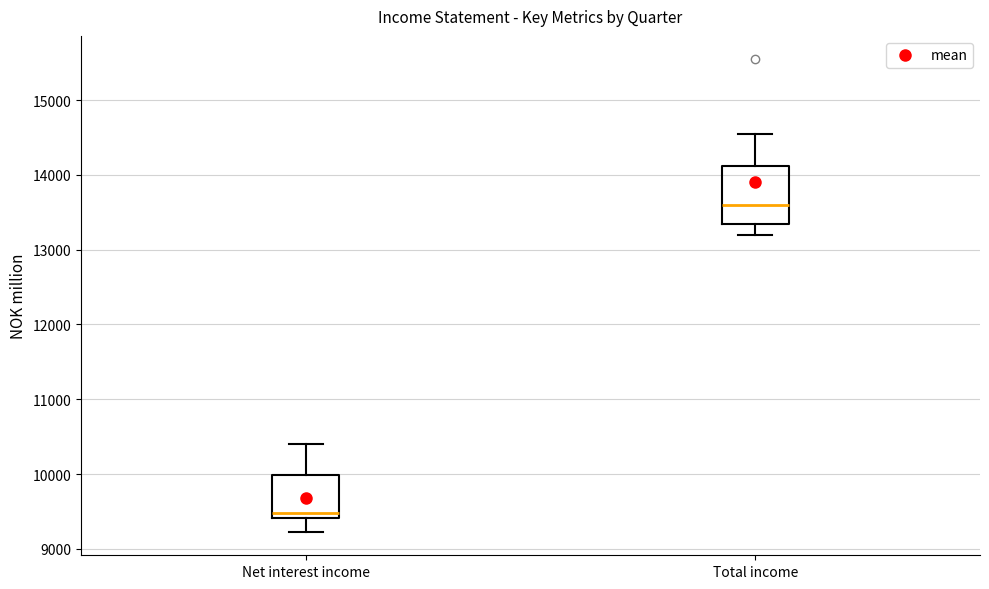

Which box has the highest median line?

Total income